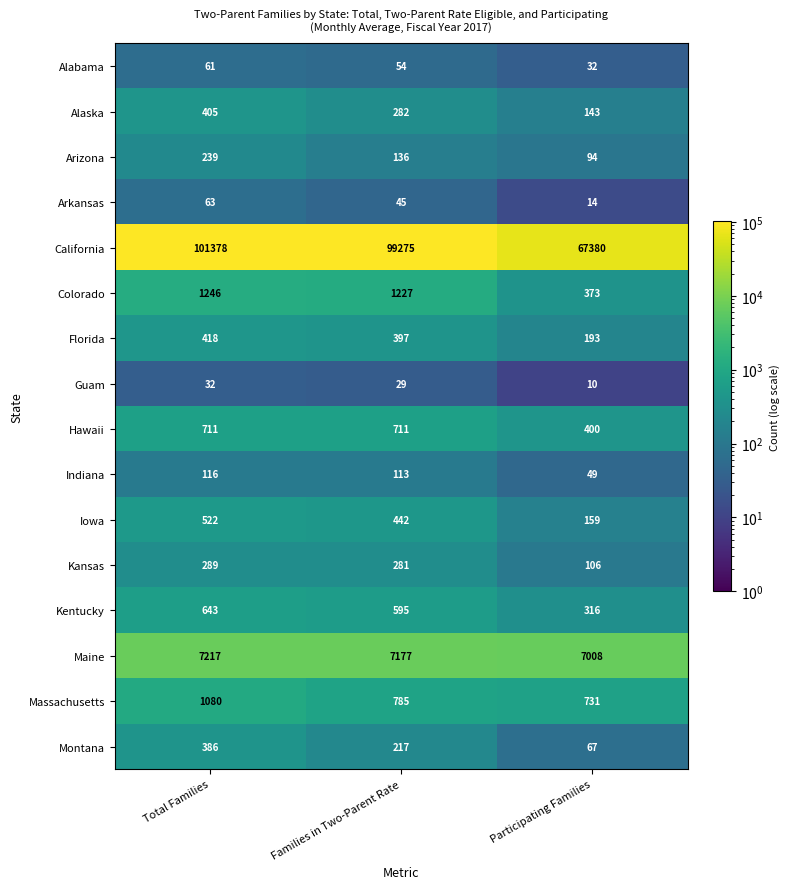

What is the difference between the maximum and minimum values in the California series?

33998